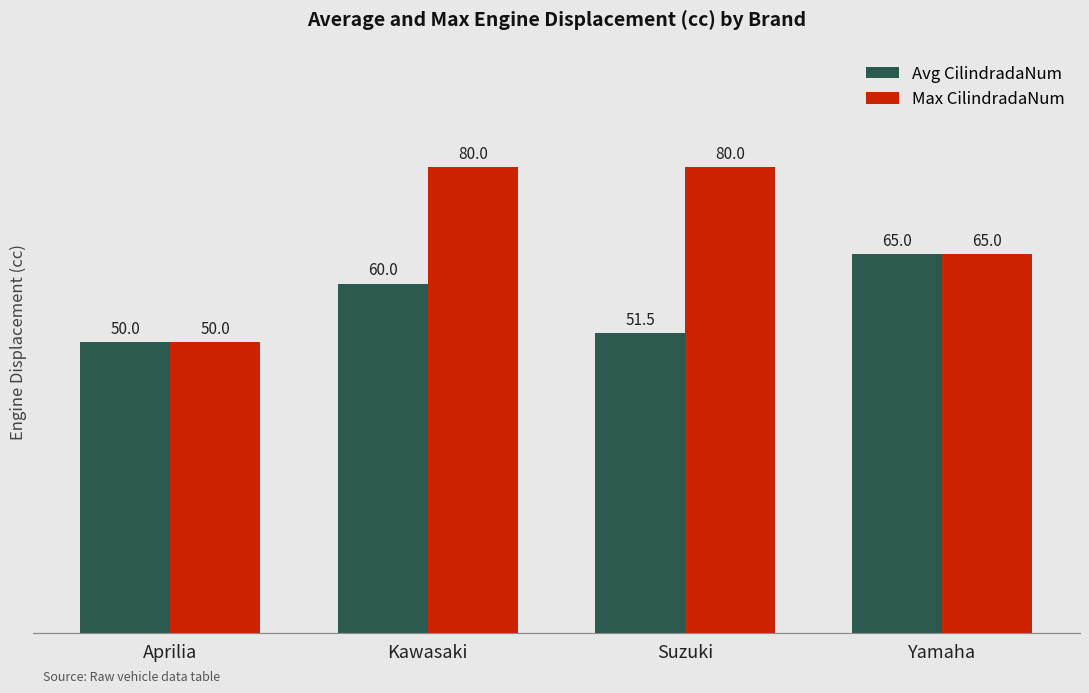

How many data points in Max CilindradaNum are less than 80?

2